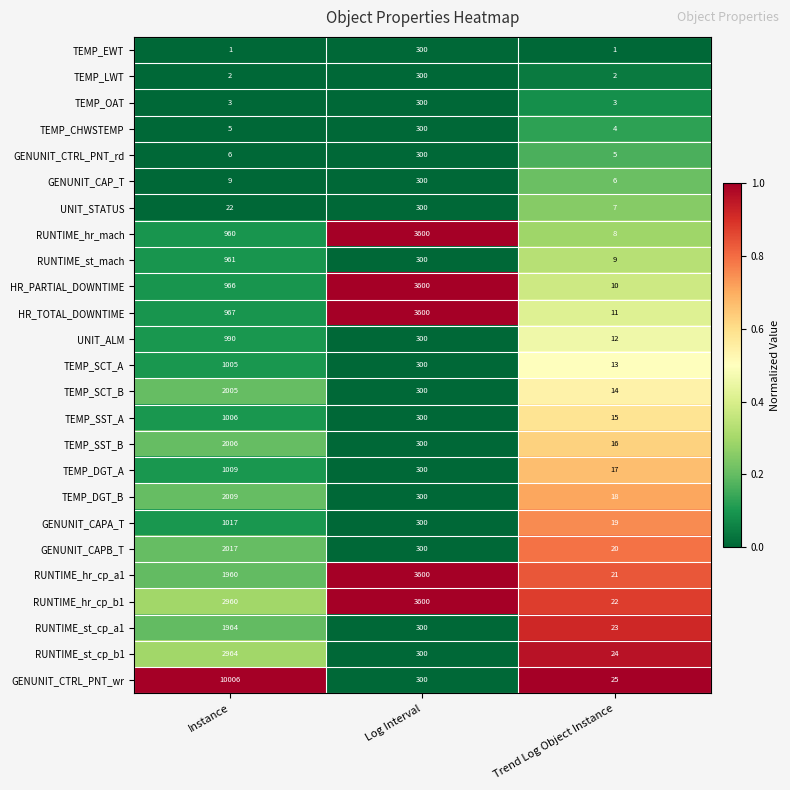

At which label does TEMP_DGT_A reach its peak?

Instance